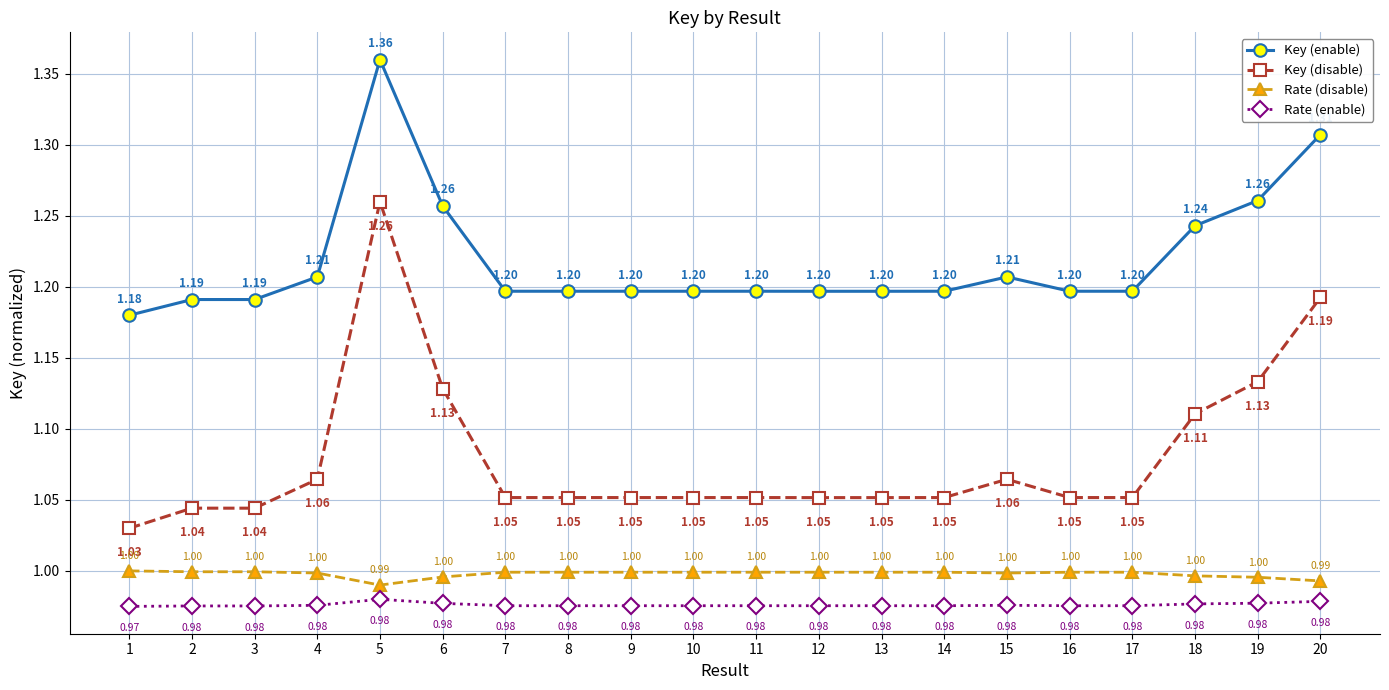

How many interior local peaks does the Key (enable) series have?

4